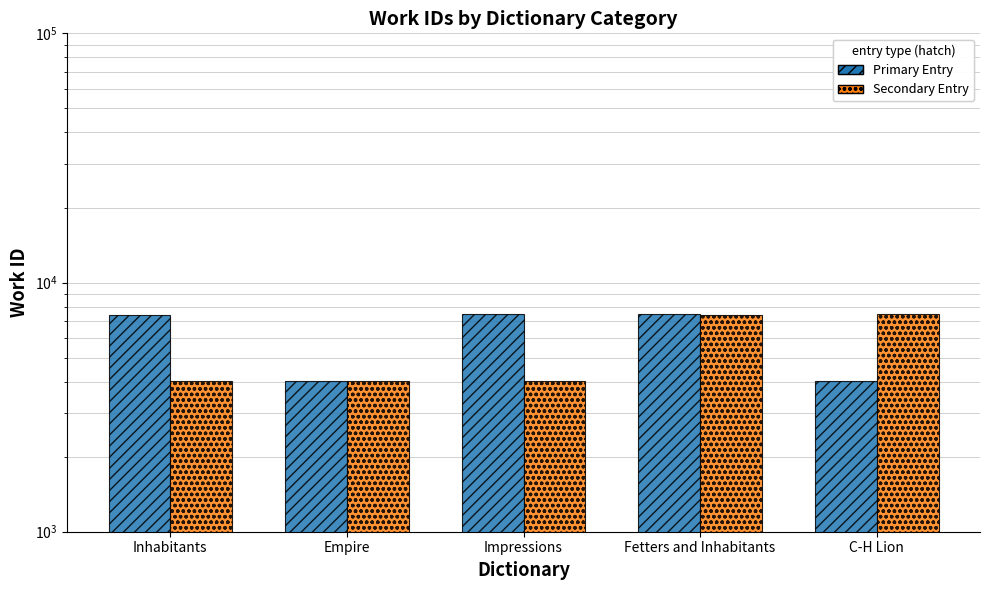

What are all the series names shown in the legend?

Primary Entry, Secondary Entry